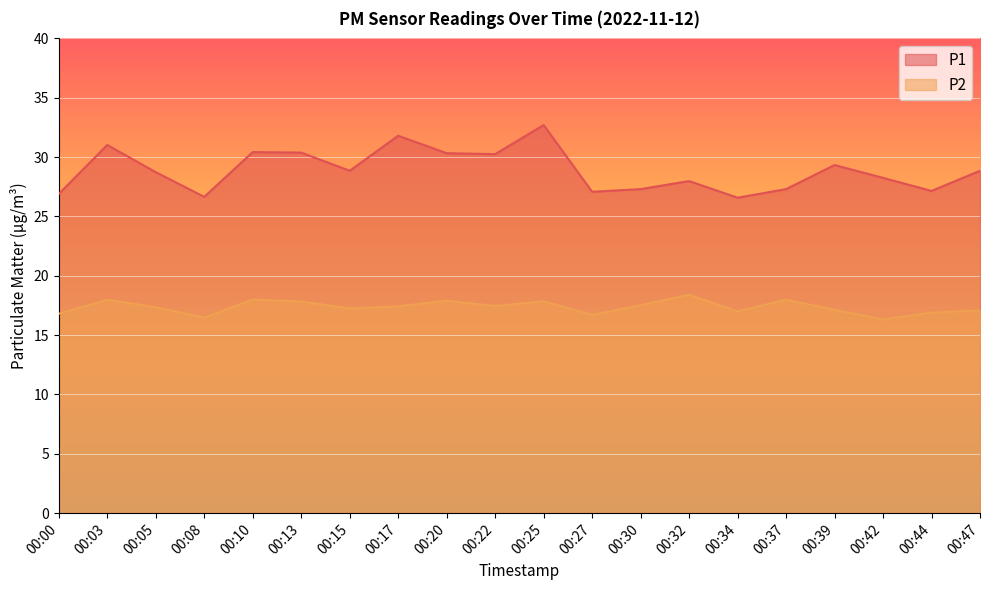

Which series changed the most between 00:05 and 00:08?

P1